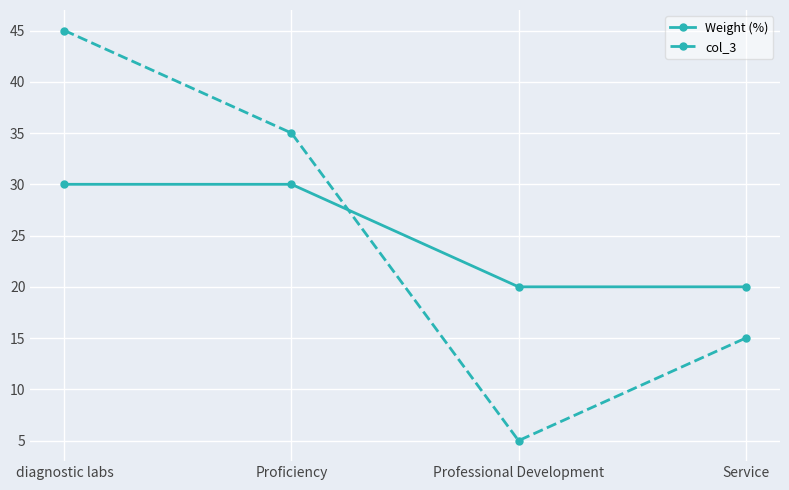

What is the lowest value of the col_3 series?

5